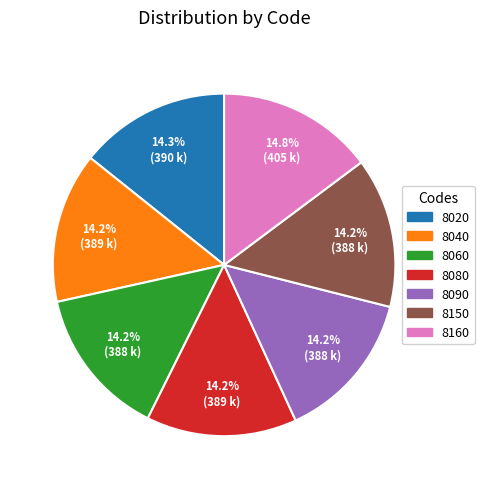

True or false: 8060 accounts for 14% of the total.

True